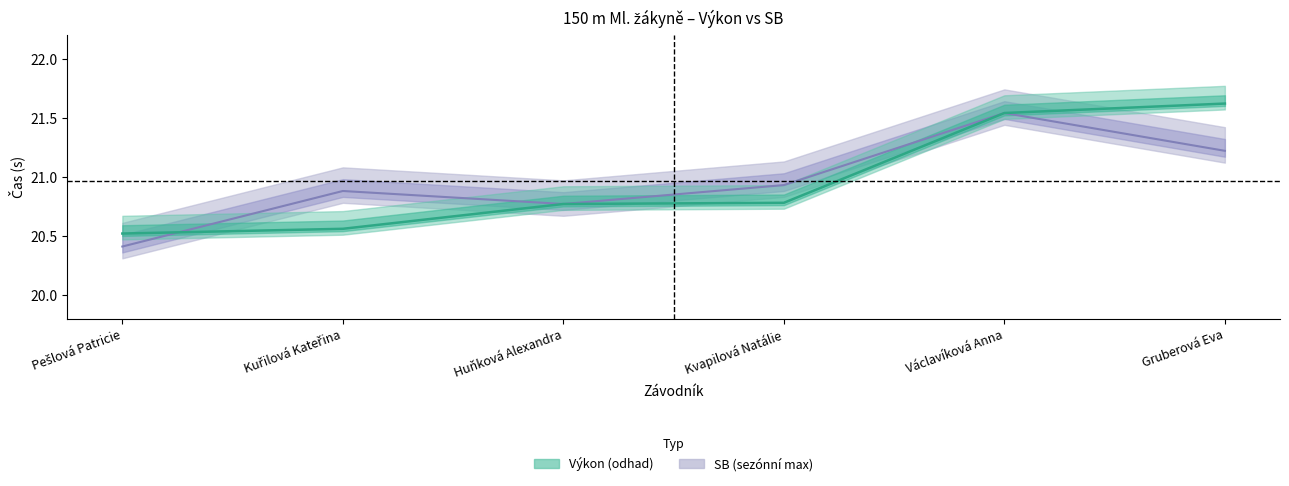

Read the SB value at Gruberová Eva.

21.2